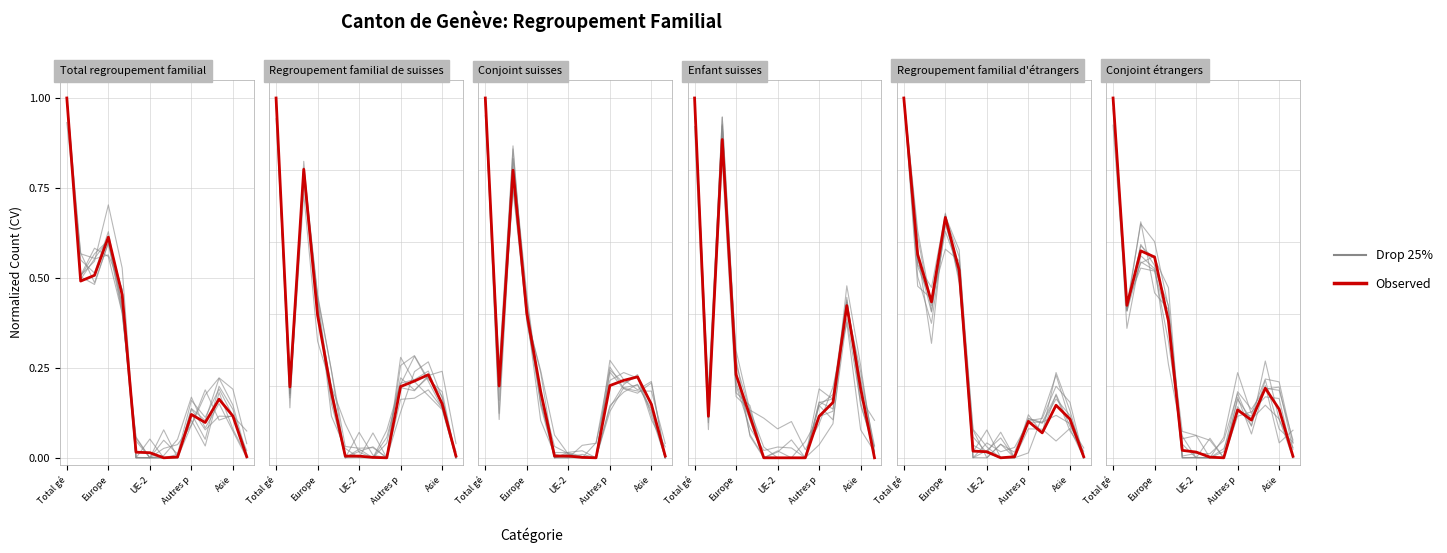

What is the sum of all Observed values?

3.5